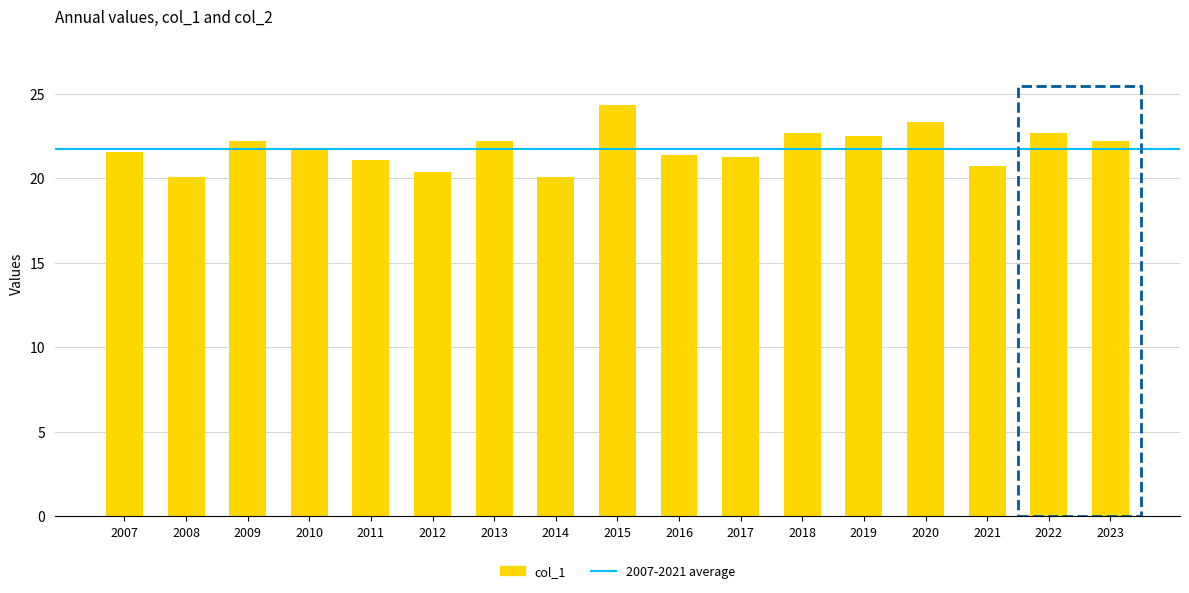

What is the average value?

21.8